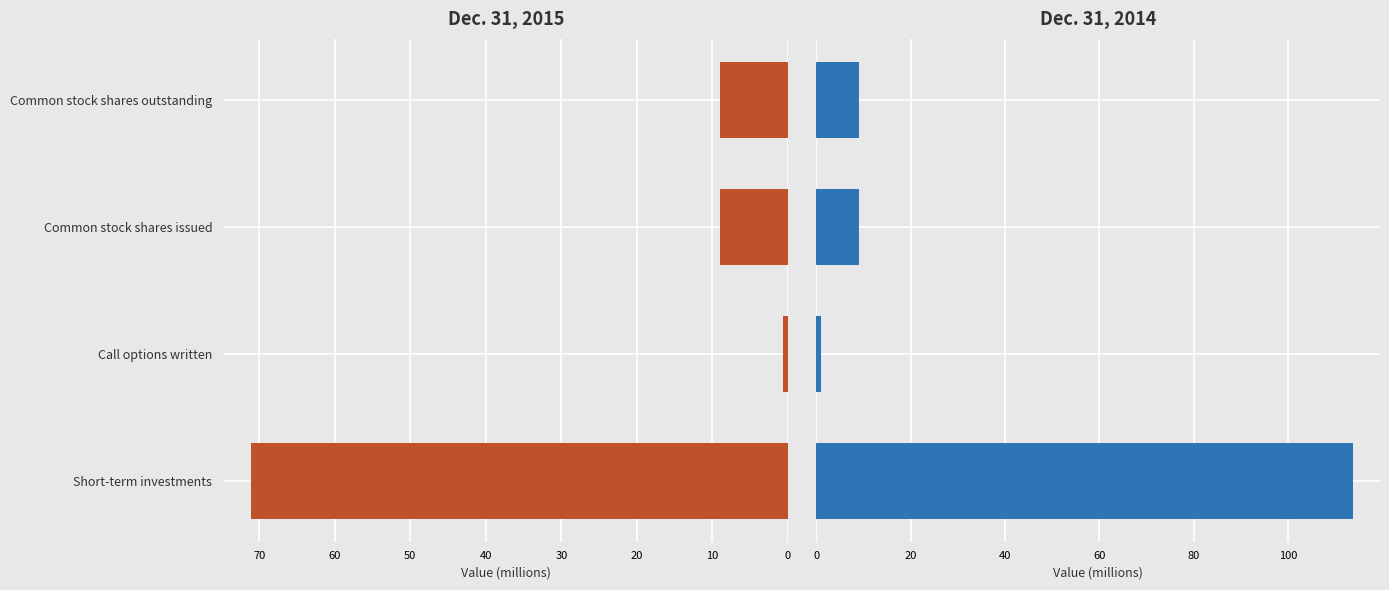

What is the difference between the second highest and minimum values in the Dec. 31, 2015 series?

8.4